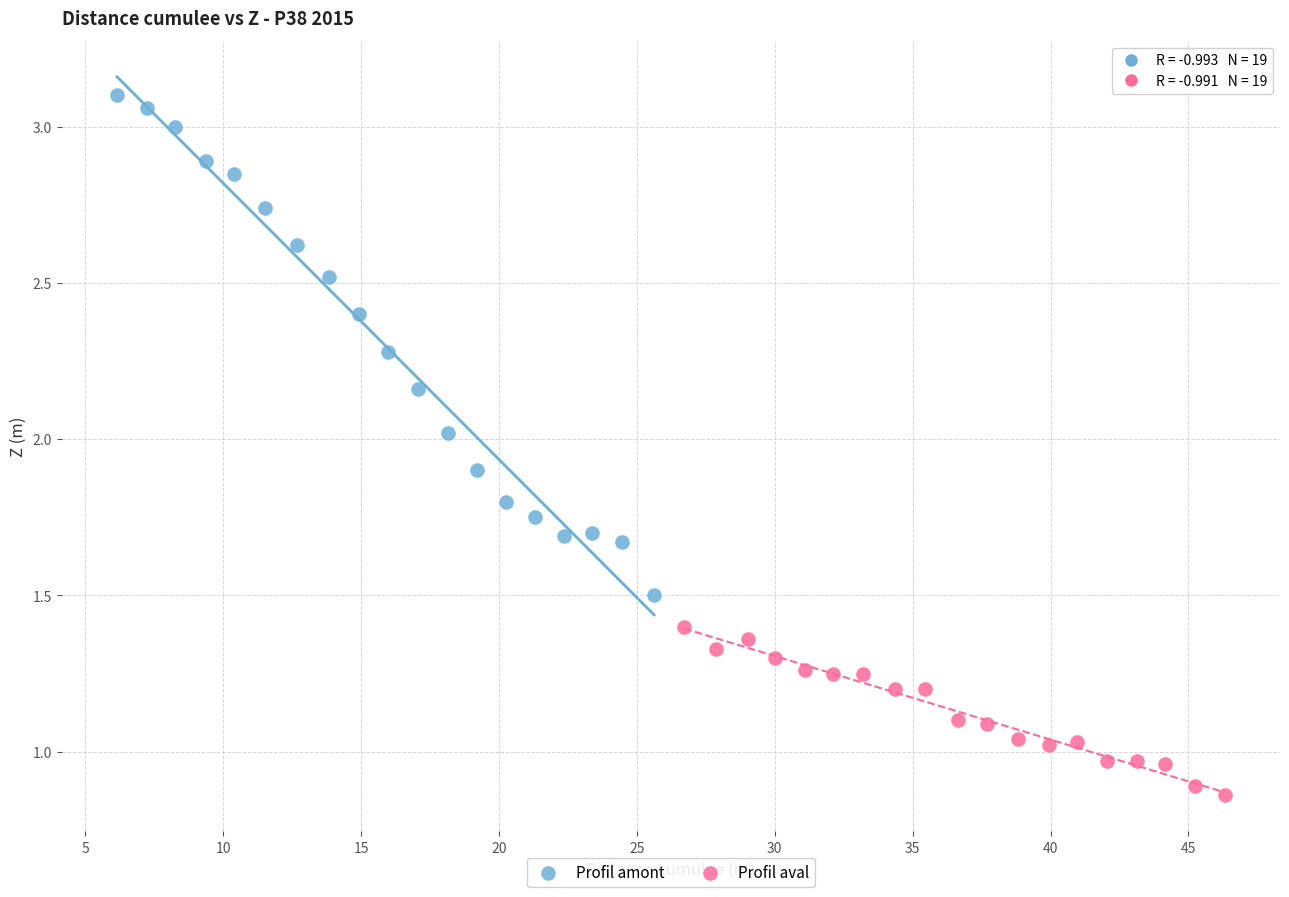

Which series reaches the minimum Y coordinate?

Profil aval